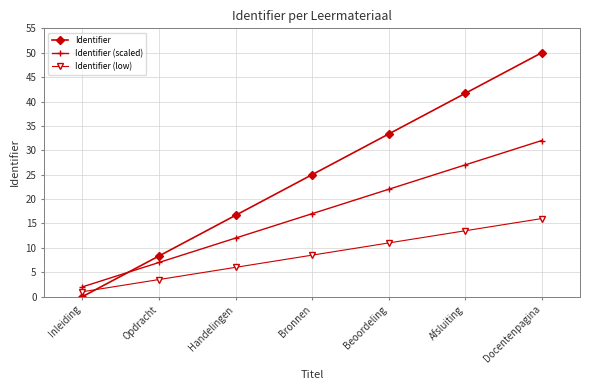

At how many categories does at least one series exceed 22?

4